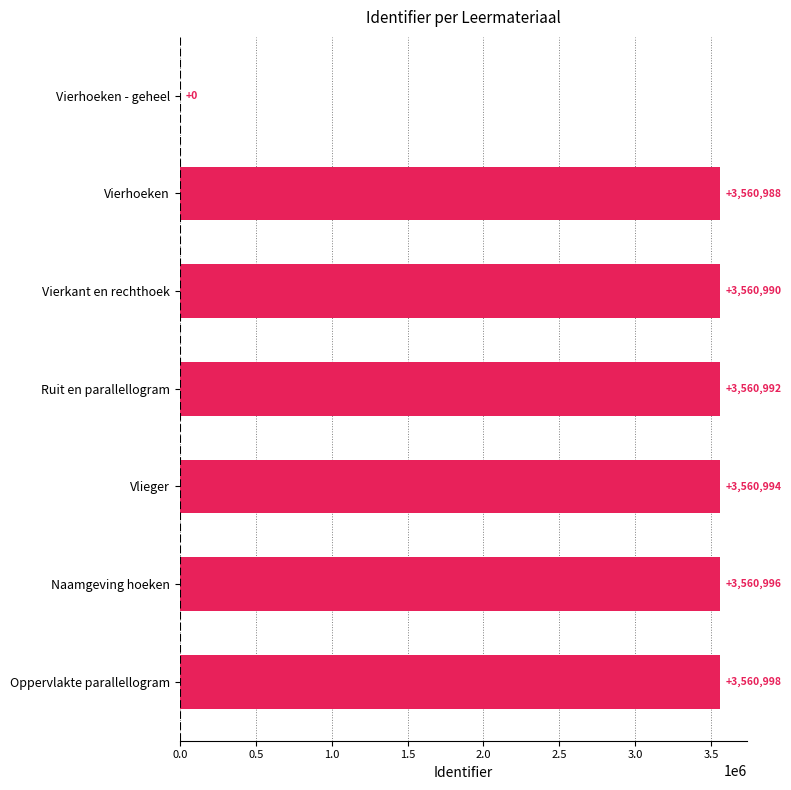

True or false: the data shows 0 at Vierhoeken - geheel.

True